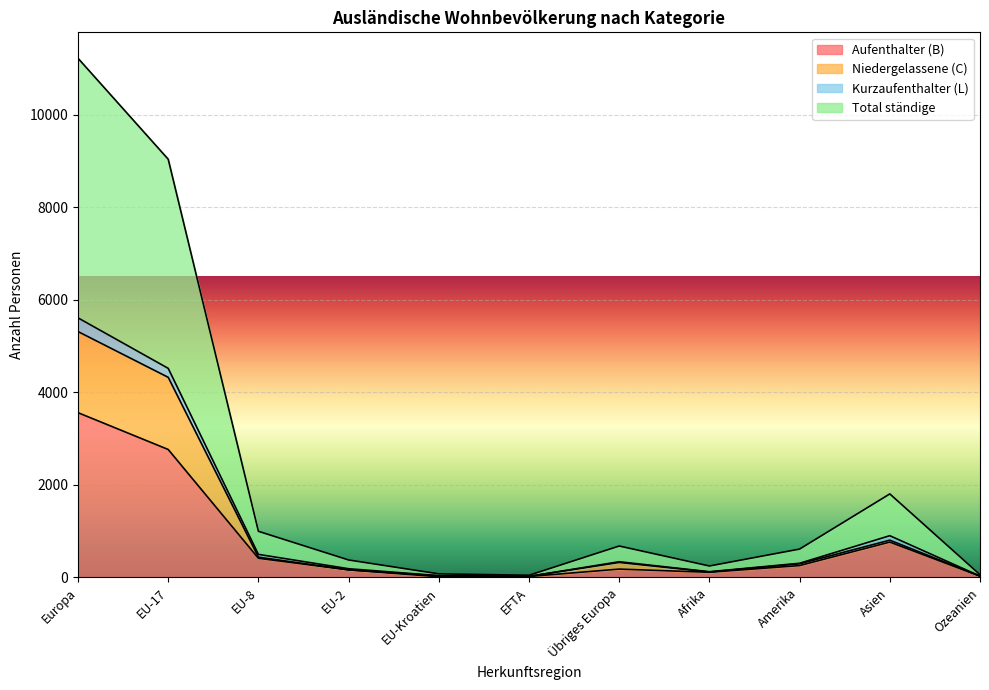

What is the total value across all series at EU-Kroatien?

91